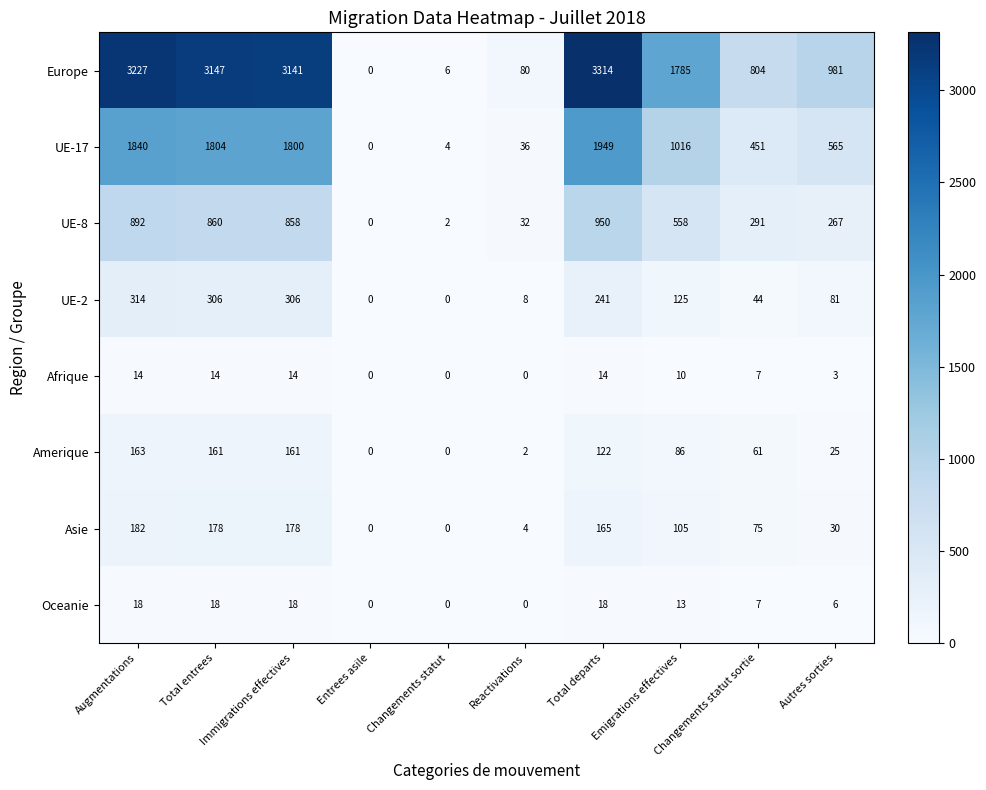

List the series in order of their peak value, highest first.

Europe, UE-17, UE-8, UE-2, Asie, Amerique, Oceanie, Afrique